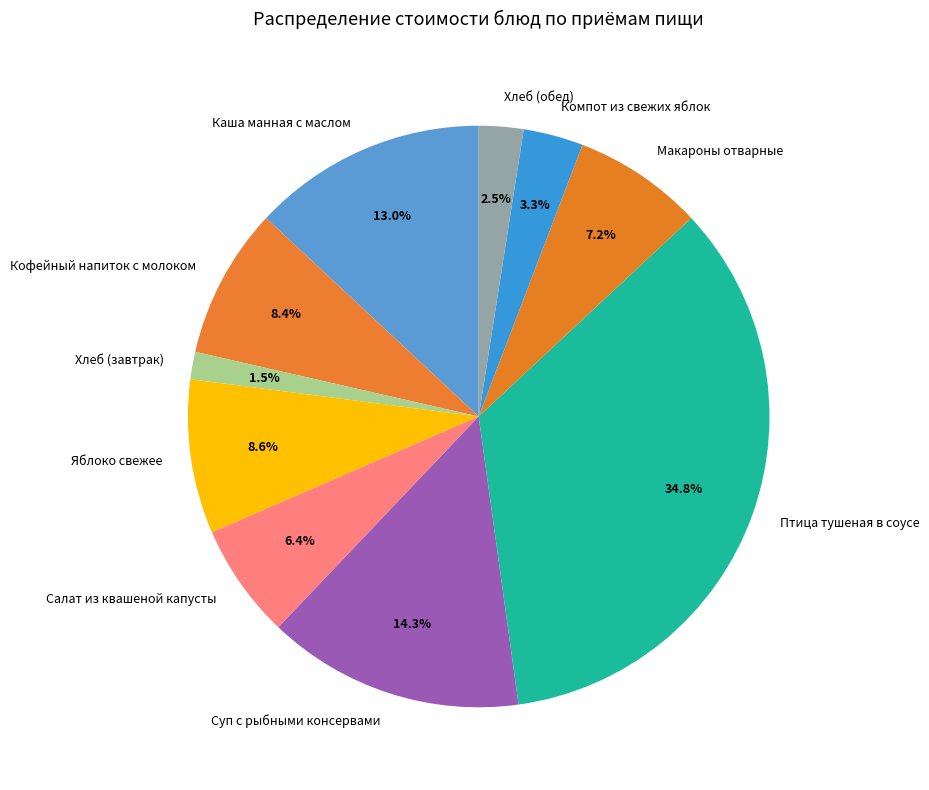

What percentage do Салат из квашеной капусты and Кофейный напиток с молоком together represent?

14.8%